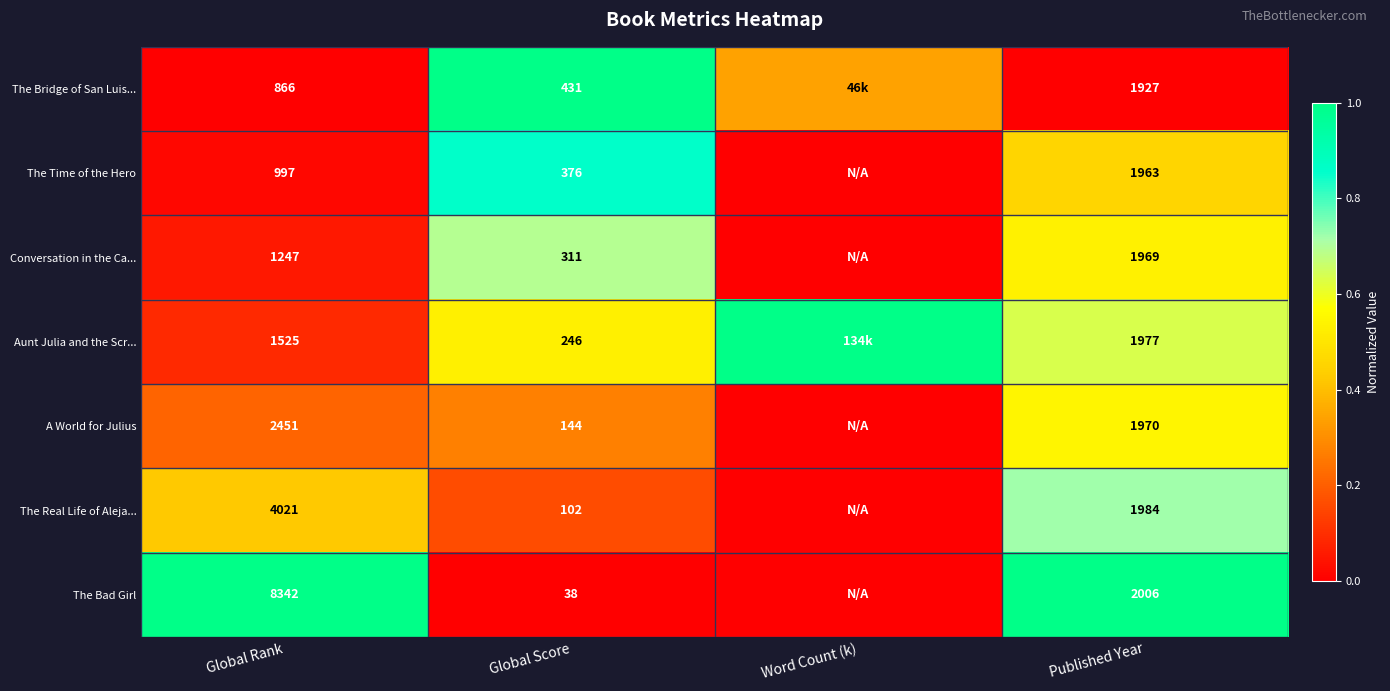

At Global Rank, list the series in order from largest to smallest.

The Bad Girl, The Real Life of Aleja..., A World for Julius, Aunt Julia and the Scr..., Conversation in the Ca..., The Time of the Hero, The Bridge of San Luis...